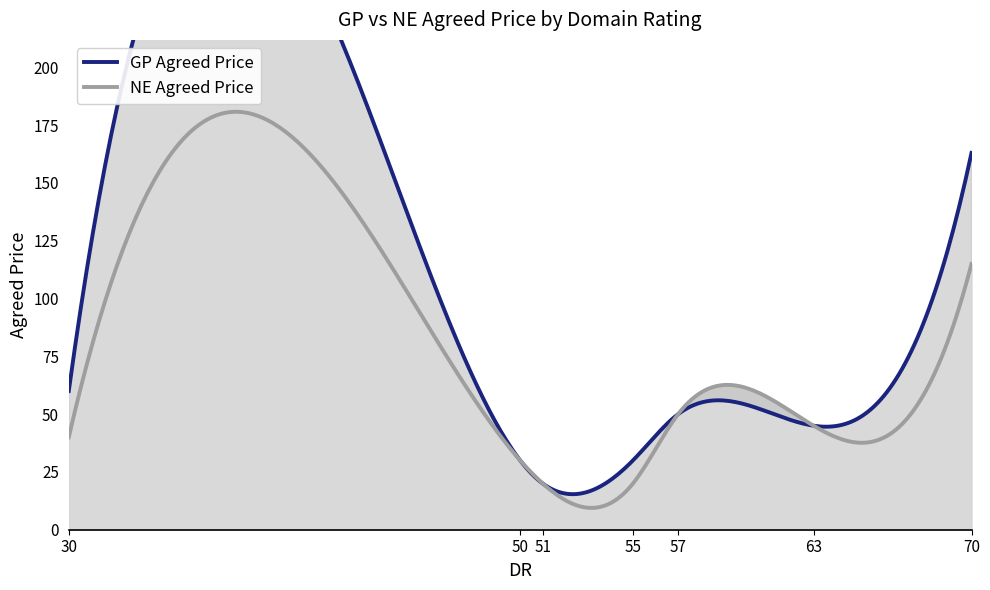

Which label corresponds to the smallest value in the chart?

51